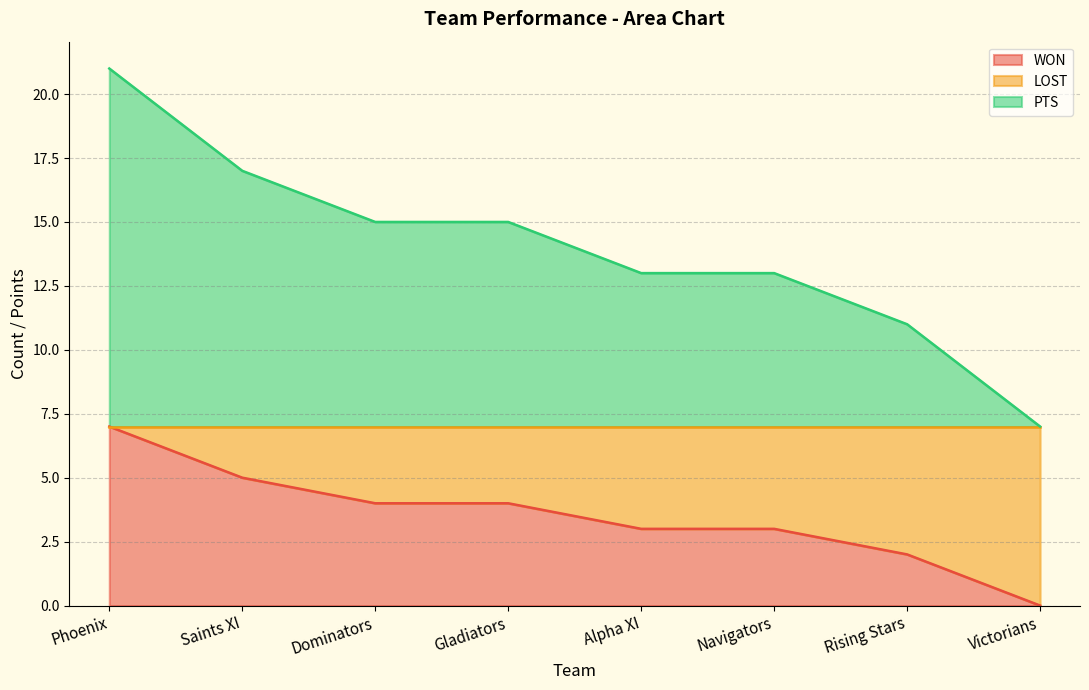

Reading left to right, extract all data points from this chart.

WON: 7	5	4	4	3	3	2	0
PTS: 21	17	15	15	13	13	11	7